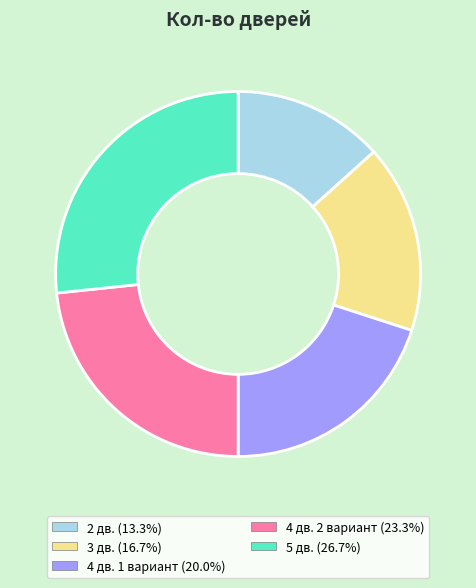

Is there any slice that represents more than half of the pie?

No